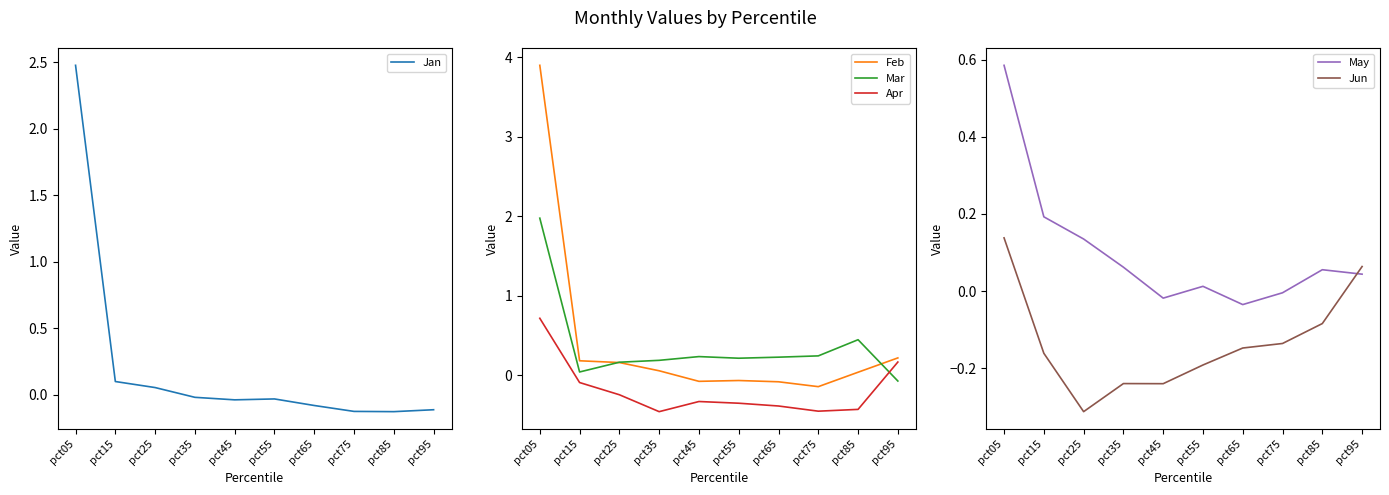

Count the number of data series in this chart.

6